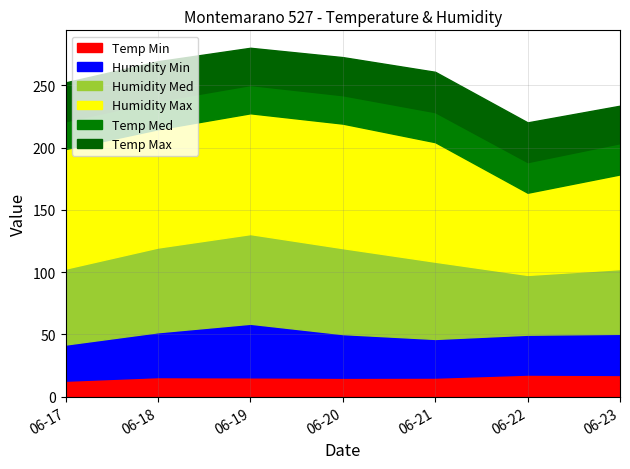

In Humidity Max, how many points are higher than both neighbors (excluding endpoints)?

1